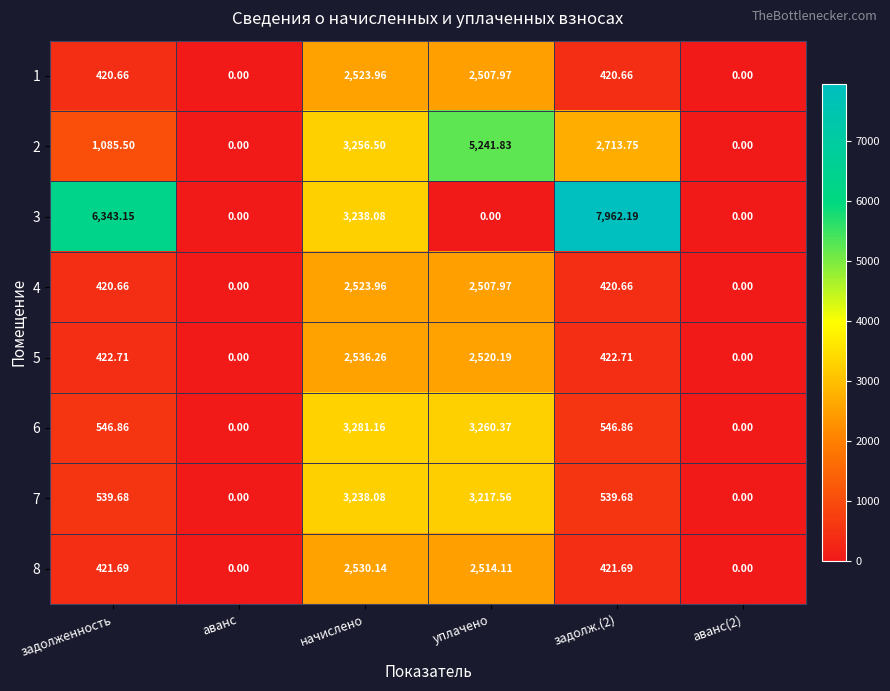

At which label does 4 reach its peak?

начислено